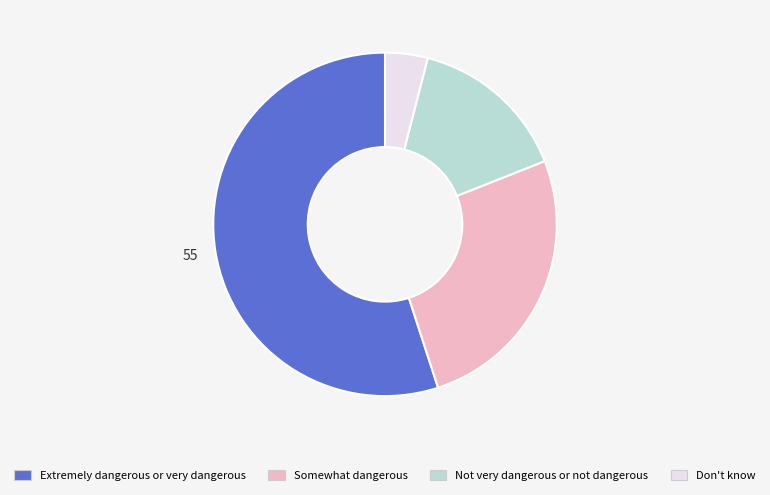

True or false: Extremely dangerous or very dangerous accounts for 55% of the total.

True